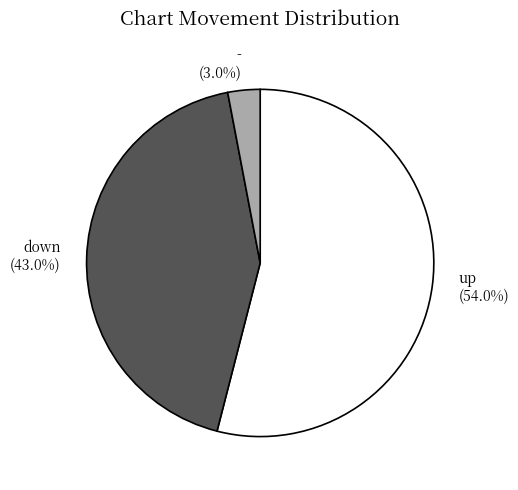

How many segments does this pie chart have?

3